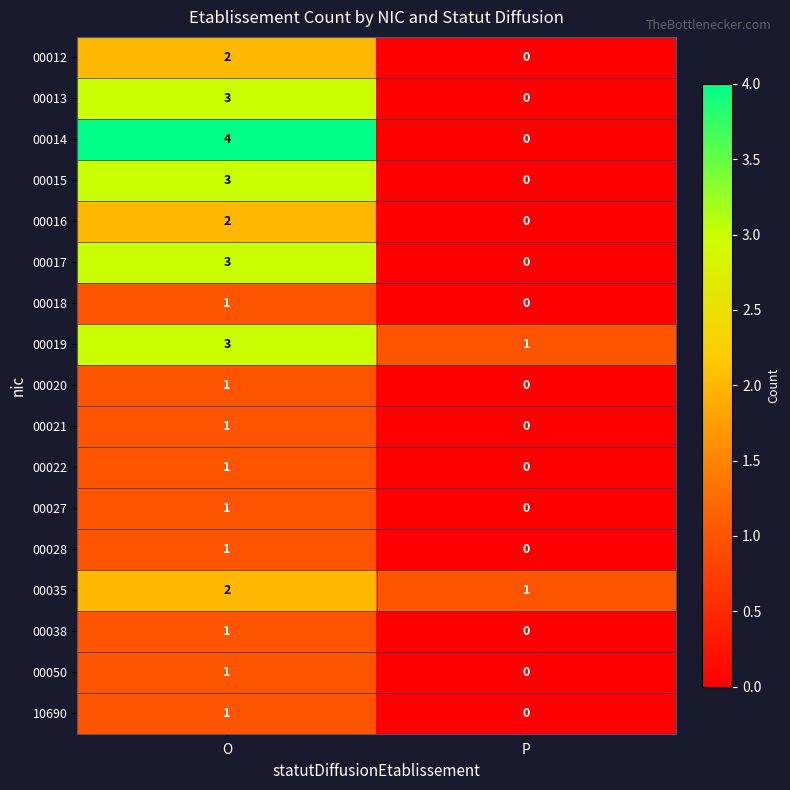

Which category has the highest value in the 00035 series?

O